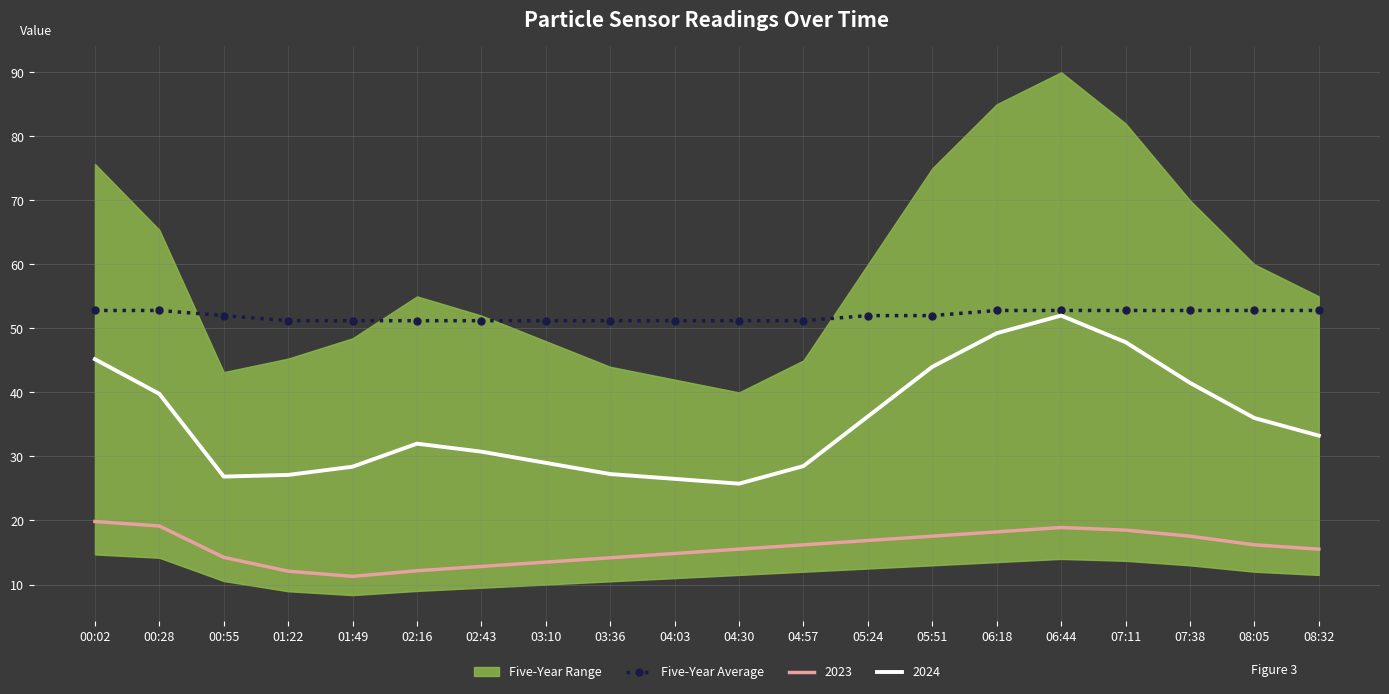

What is the label of the 4th point from the right?

07:11